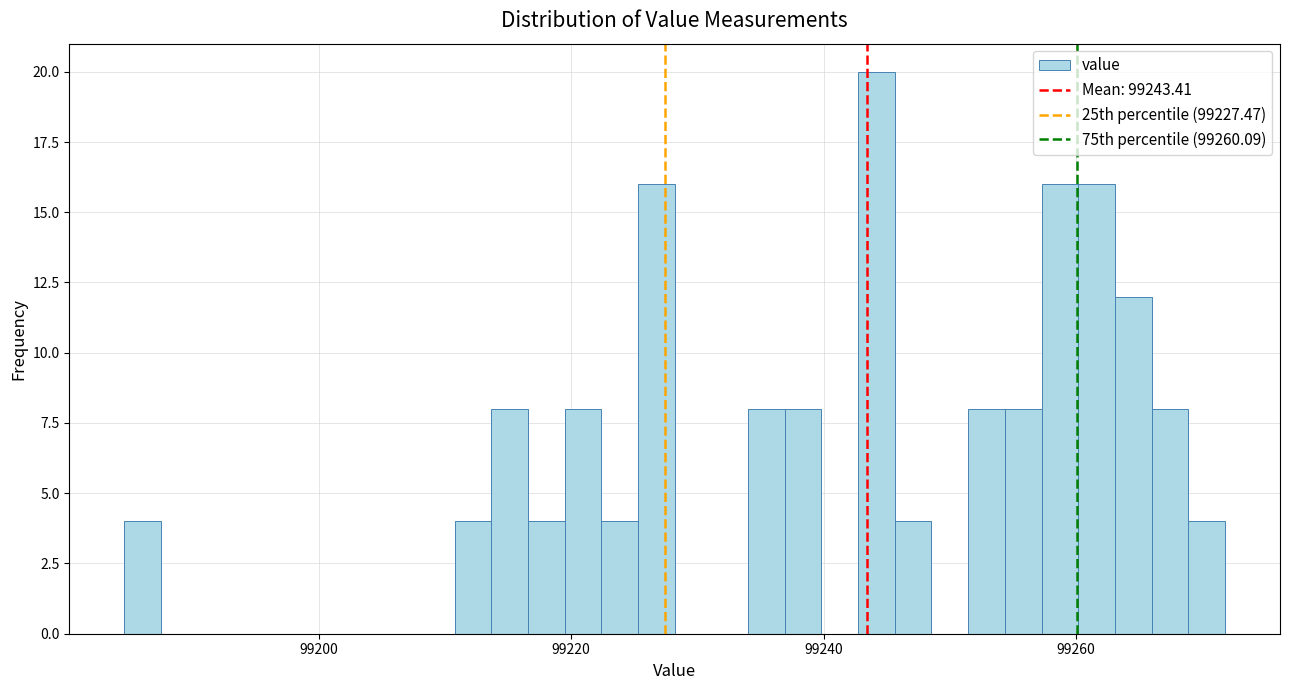

Around what value on the x-axis is the tallest bar? Give the approximate position of its centre, as read against the axis.

99244